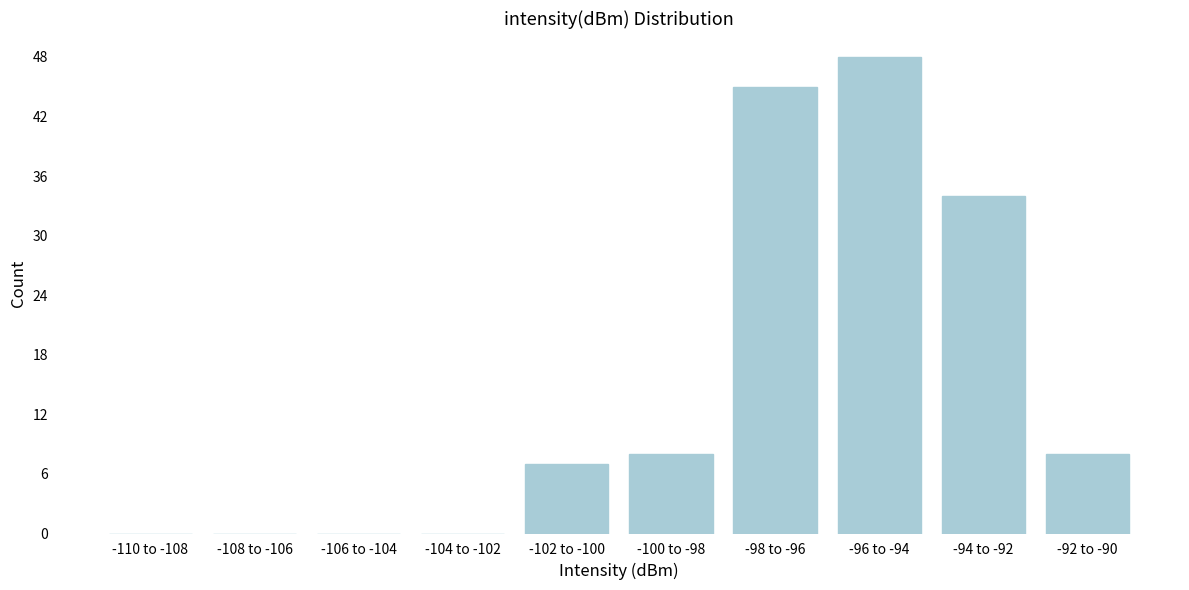

Reading left to right, extract all data points from this chart.

-110 to -108=0	-108 to -106=0	-106 to -104=0	-104 to -102=0	-102 to -100=7	-100 to -98=8	-98 to -96=45	-96 to -94=48	-94 to -92=34	-92 to -90=8